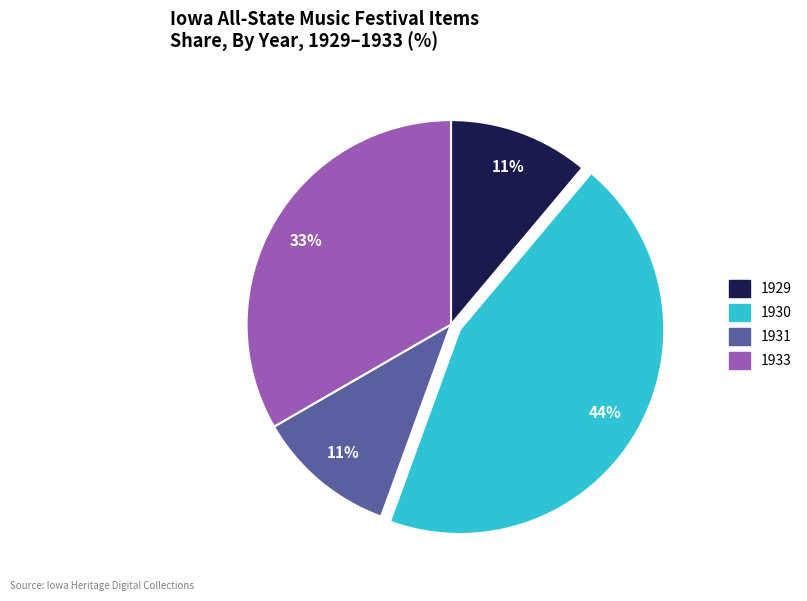

Is there any slice that represents more than half of the pie?

No